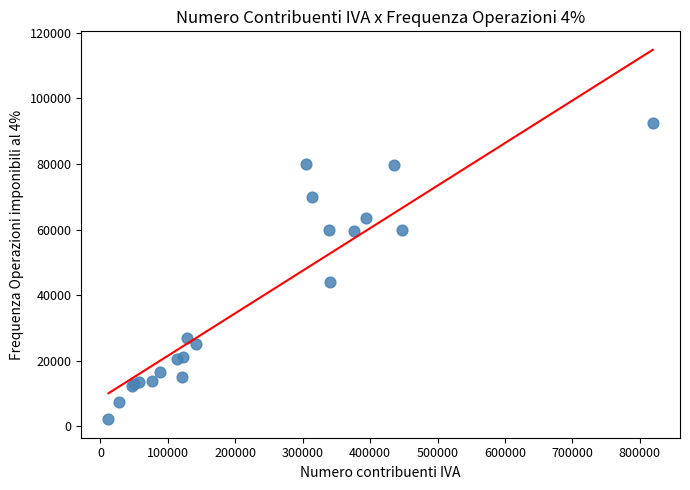

What Y value in the scatter plot is closest to 47252?

43920